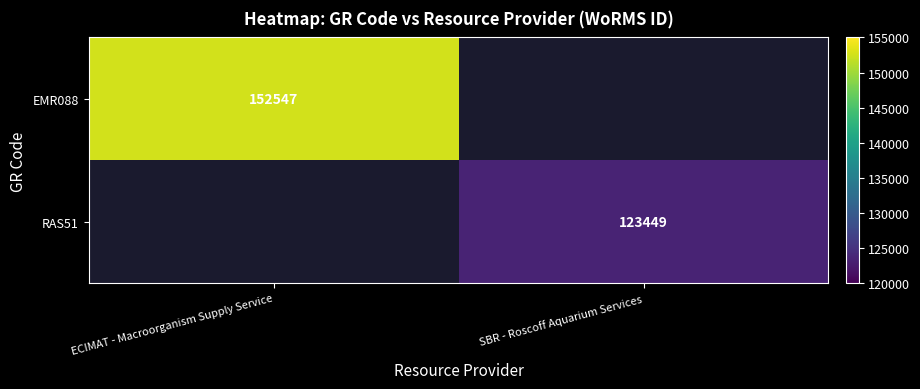

The value of RAS51 at SBR - Roscoff Aquarium Services is 123449. True or false?

True